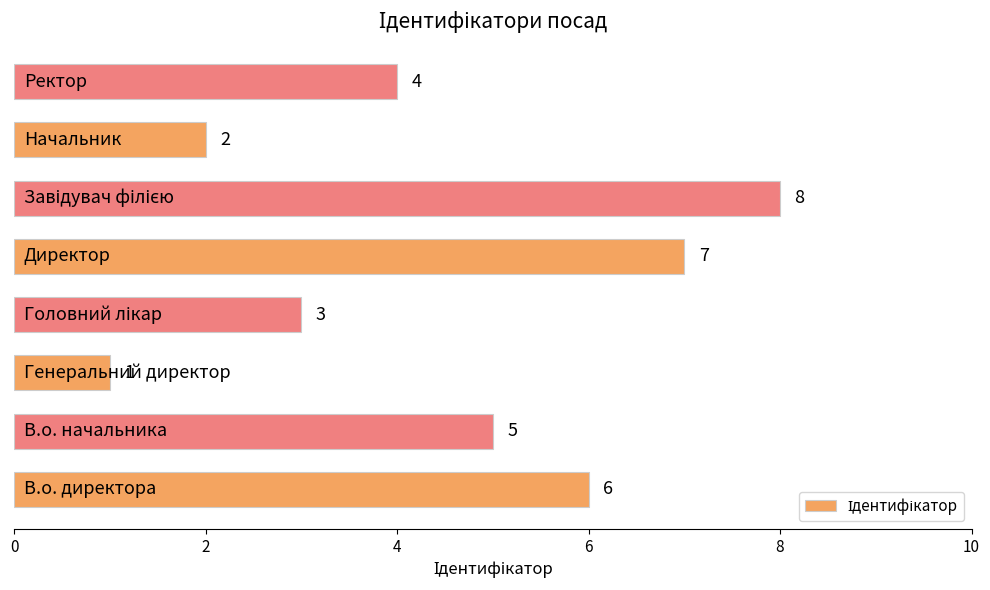

Count the values in the range 3 to 7.

5